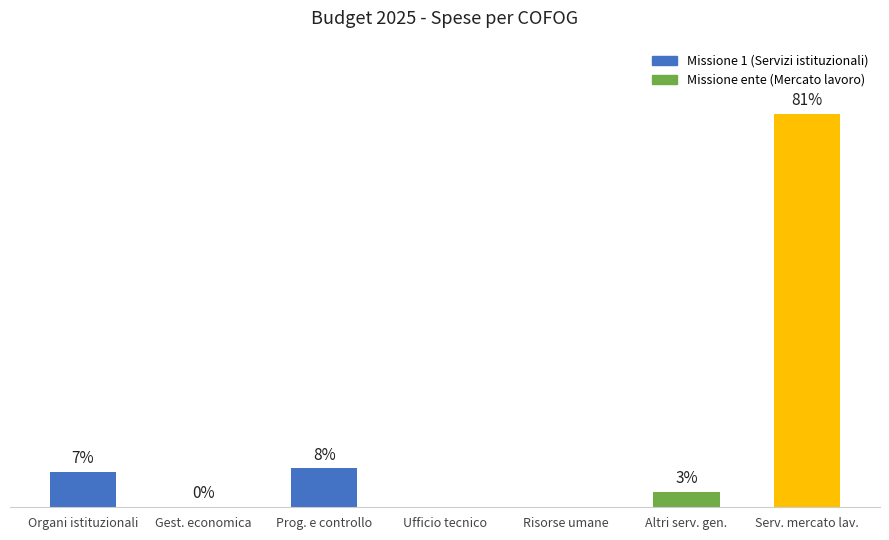

Are the bars horizontal?

No